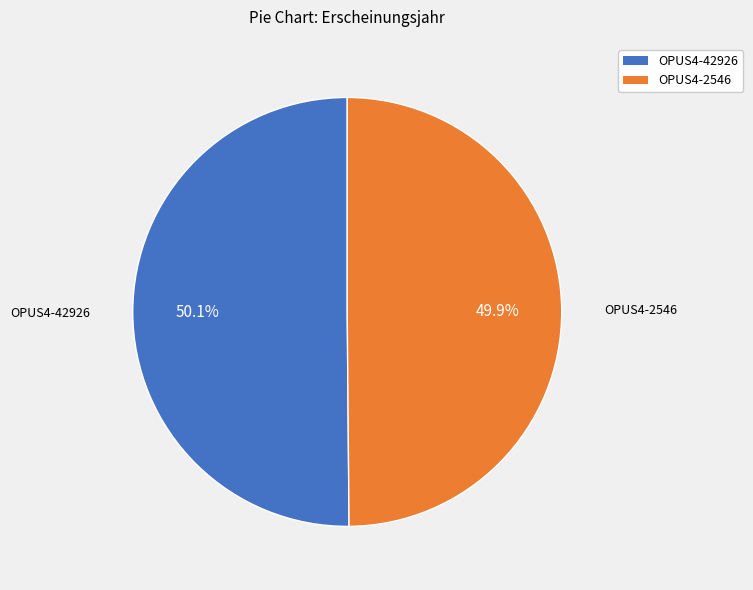

To the nearest percent, what percentage of the pie is OPUS4-2546?

50%